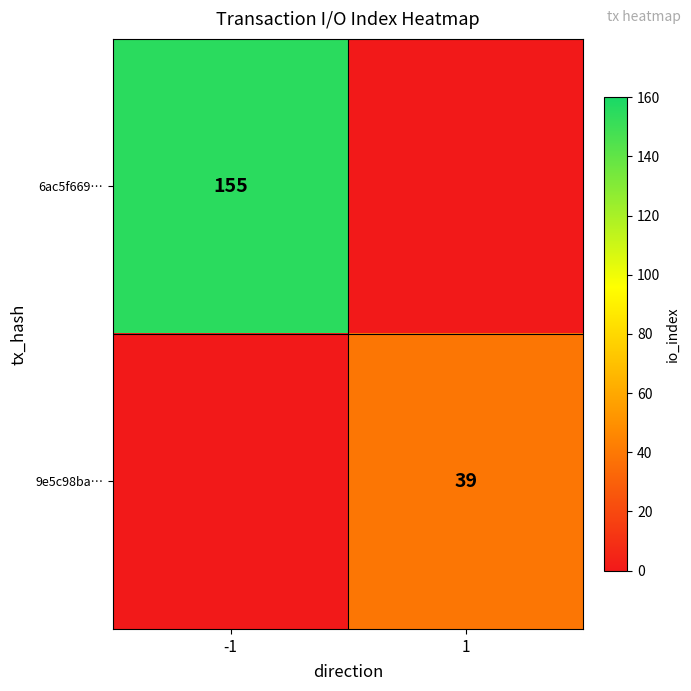

At which category is the sum across all series the highest?

-1